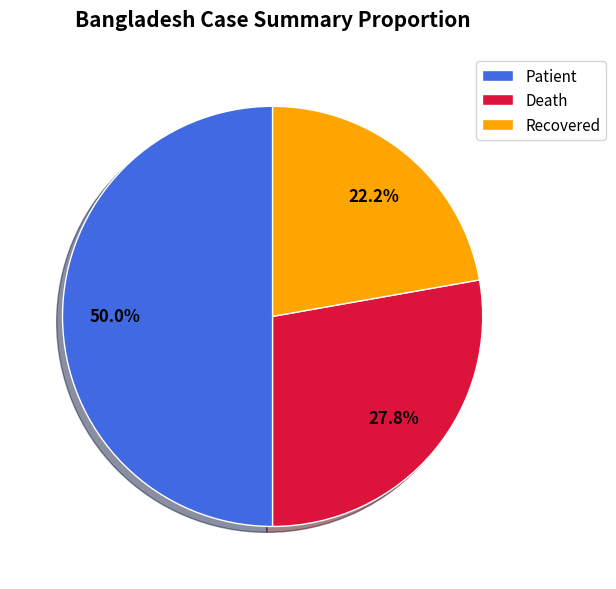

Count the number of slices in the pie.

3